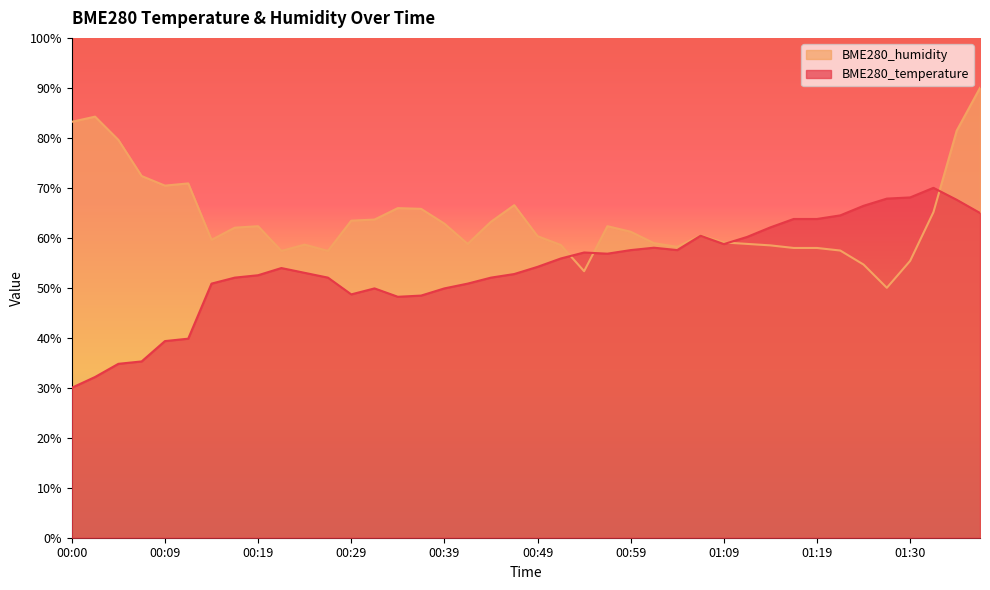

Count the number of categories in the chart.

40